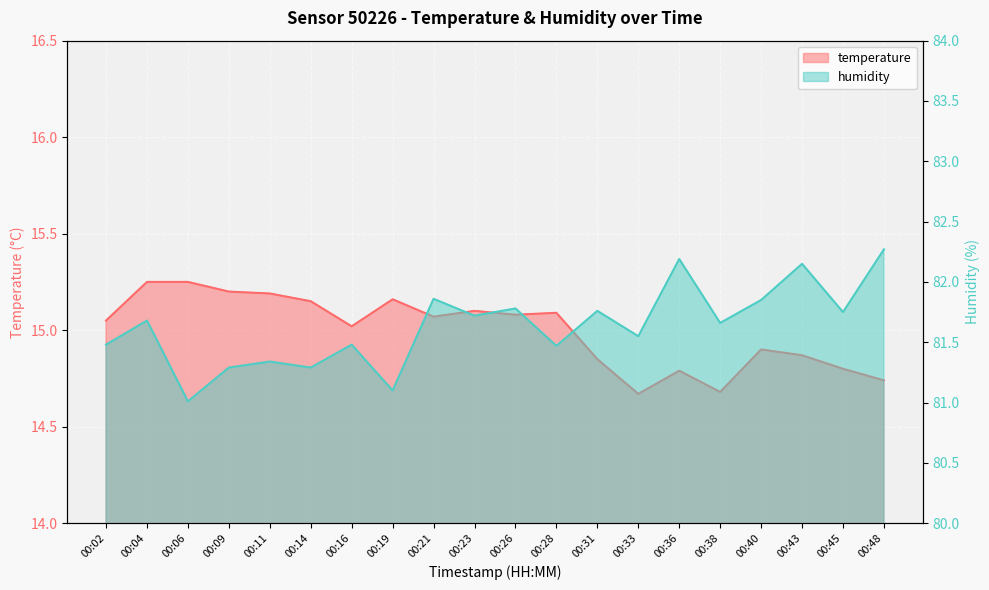

True or false: temperature and humidity cross at least once.

False